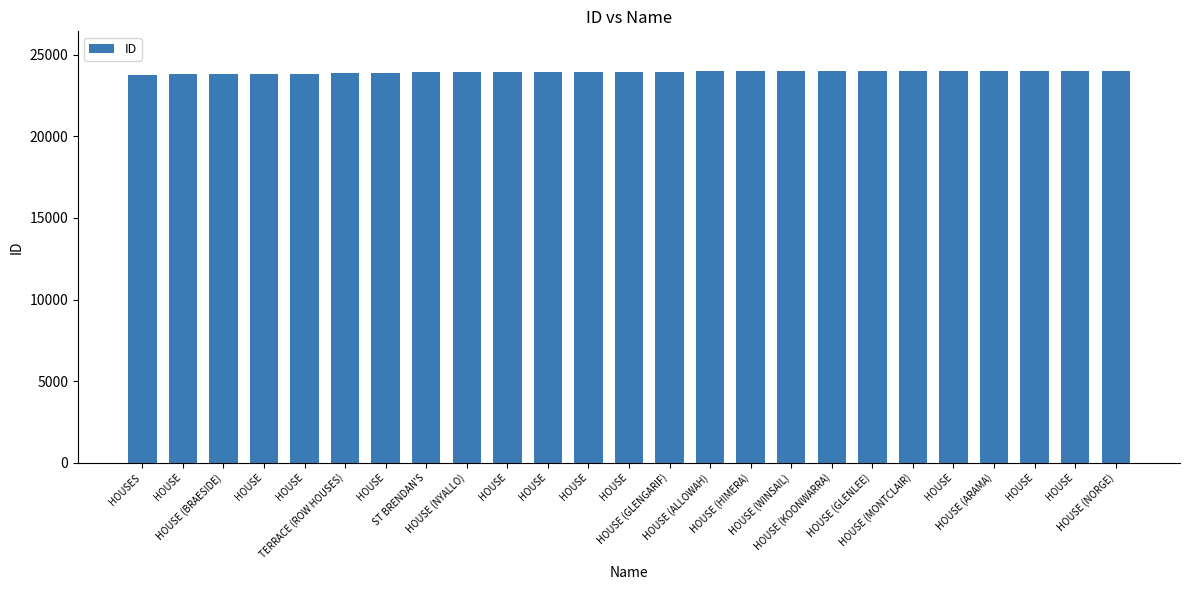

Does the chart contain any negative values?

No